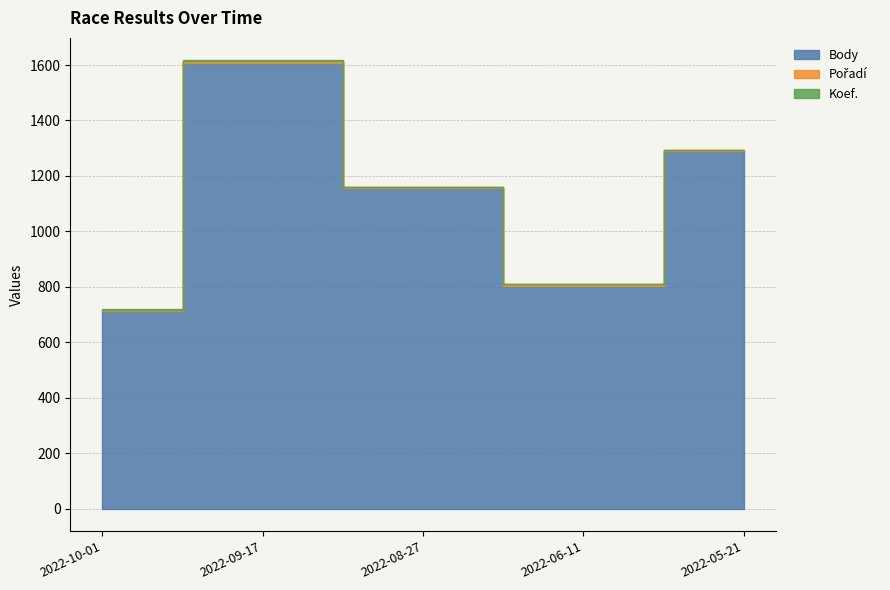

At which label does Koef. reach its minimum?

2022-10-01